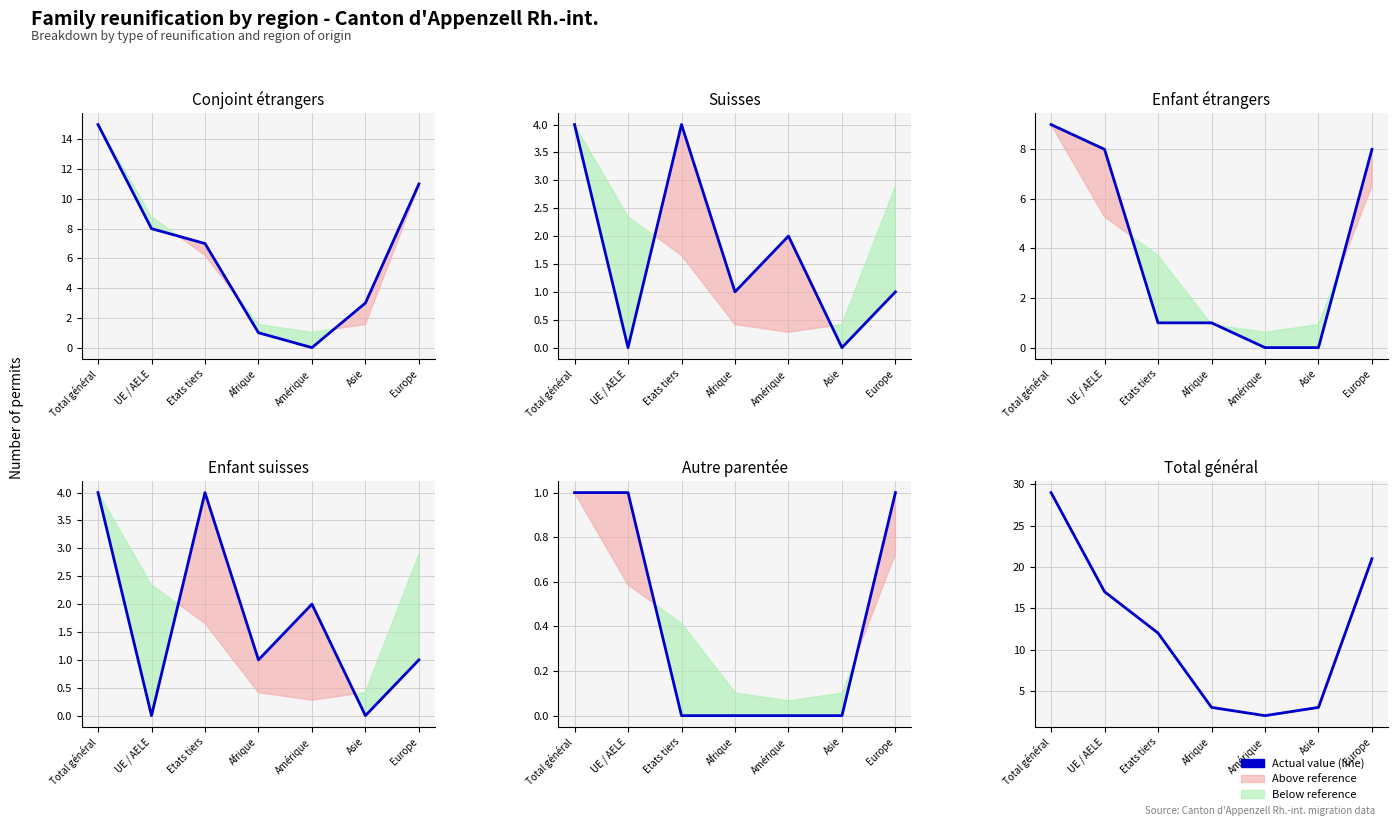

What is the total value across all series at Afrique?

7